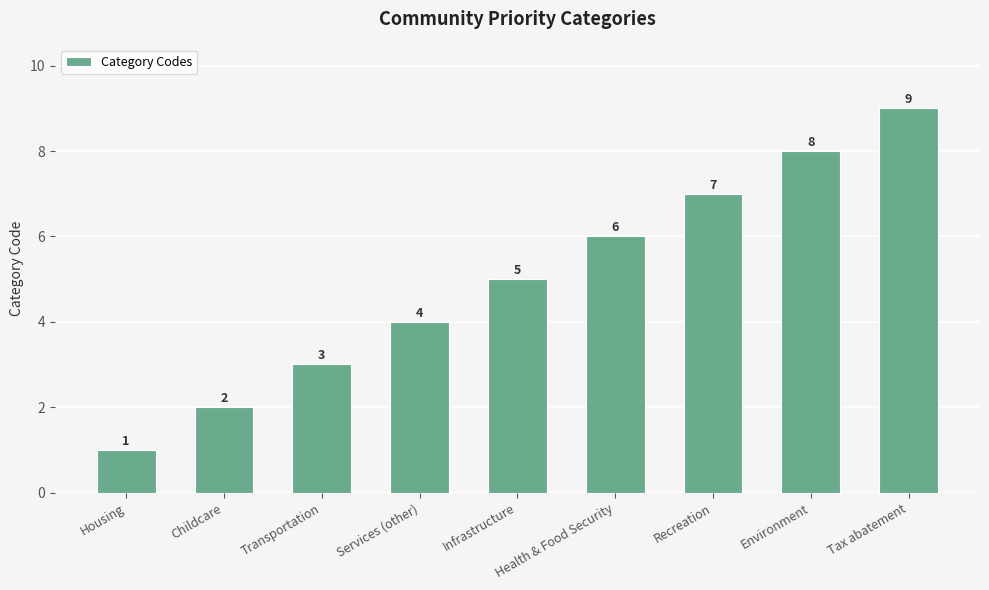

What is the sum of all values?

45